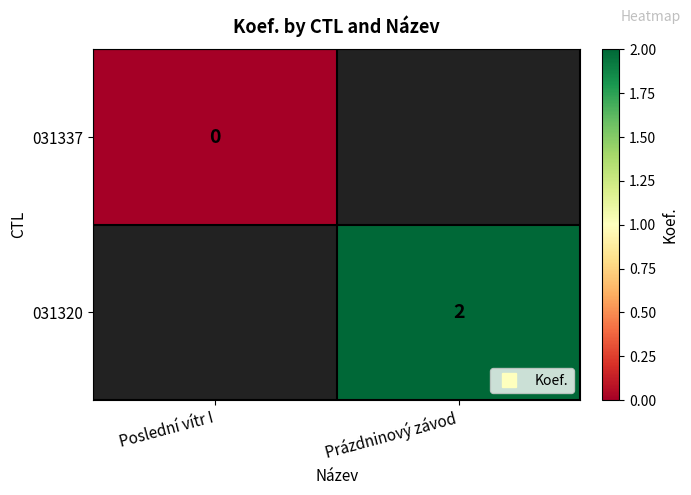

The value of 031337 at Poslední vítr I is 0.0. True or false?

True